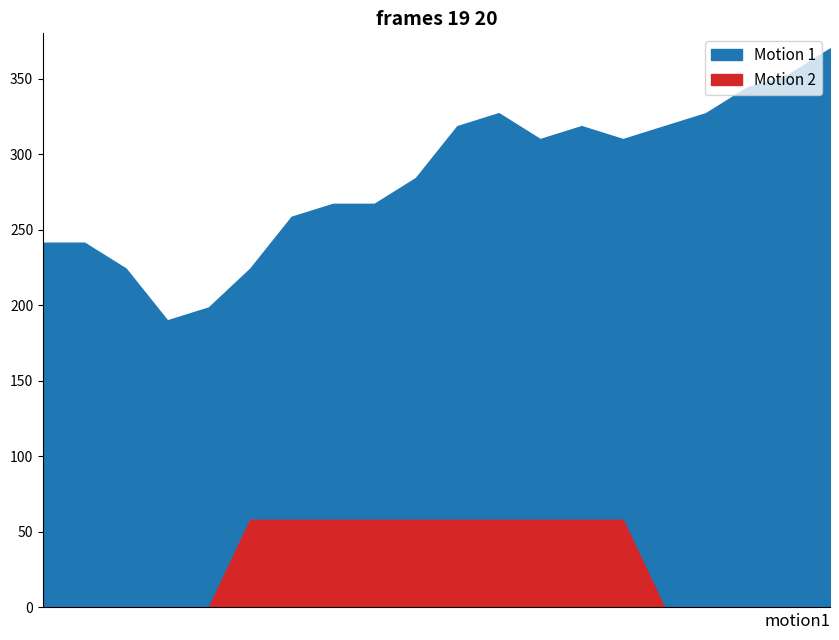

Between 10 and 0, which is larger?

10